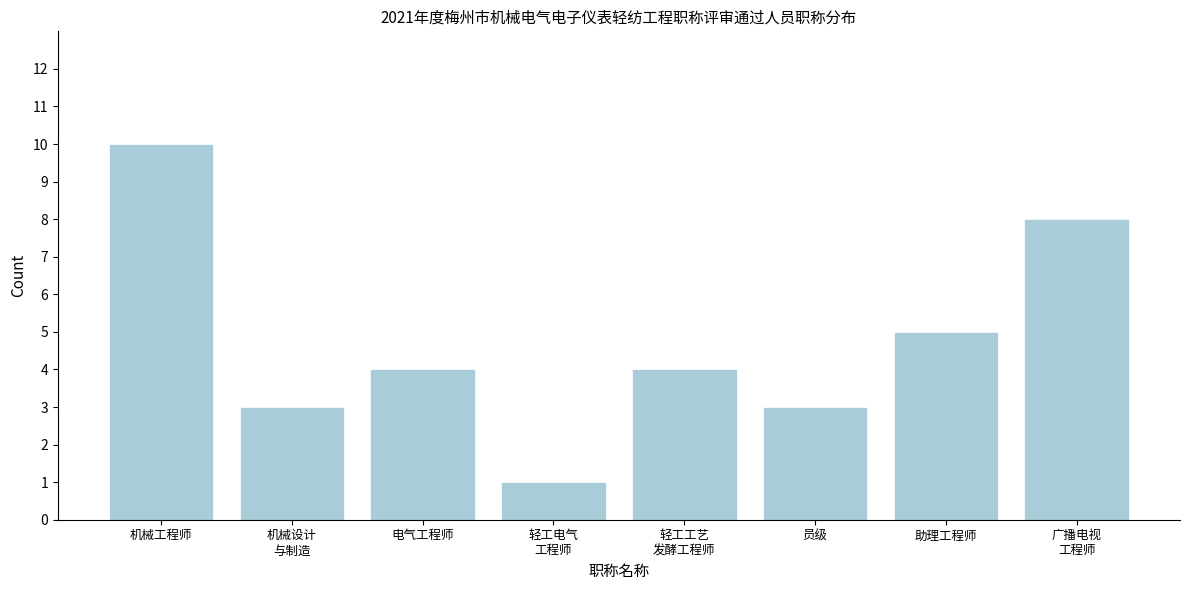

Reading left to right, transcribe all the data shown in this chart.

10	3	4	1	4	3	5	8